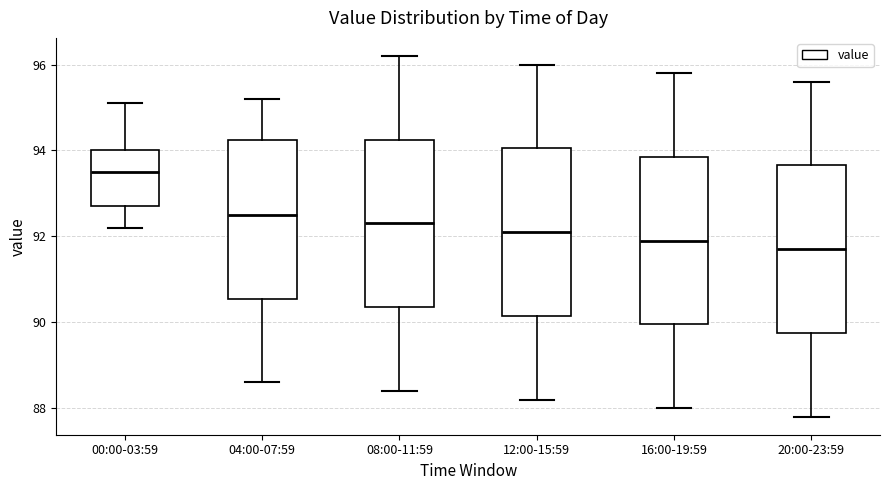

Reading left to right, transcribe this box plot: for each box, give where its median line is, the range the box spans, and where its two whiskers end, as read against the y-axis. The values are not printed on the chart, so give them approximately, as read against the axis.

00:00-03:59: median 93.6, box 92.8 to 94.0, whiskers 92.2 to 95.2
04:00-07:59: median 92.6, box 90.6 to 94.2, whiskers 88.6 to 95.2
08:00-11:59: median 92.4, box 90.4 to 94.2, whiskers 88.4 to 96.2
12:00-15:59: median 92.2, box 90.2 to 94.0, whiskers 88.2 to 96.0
16:00-19:59: median 92.0, box 90.0 to 93.8, whiskers 88.0 to 95.8
20:00-23:59: median 91.8, box 89.8 to 93.6, whiskers 87.8 to 95.6